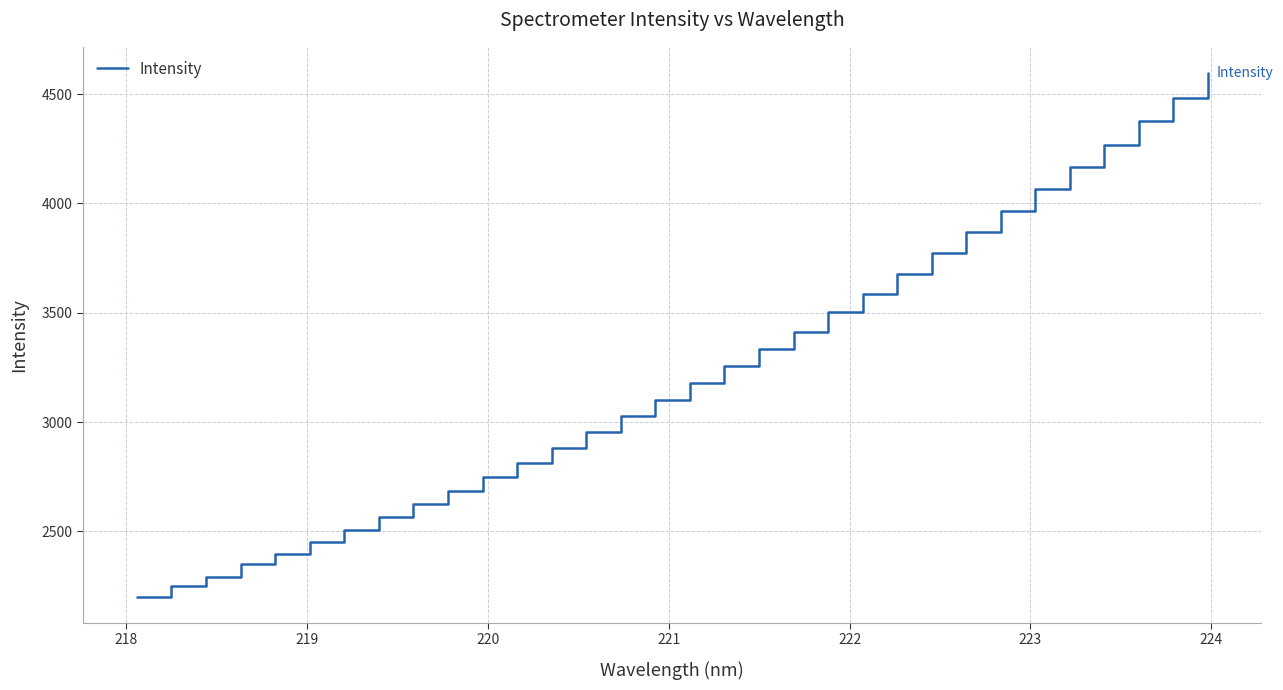

What is the greatest value displayed?

4596.9